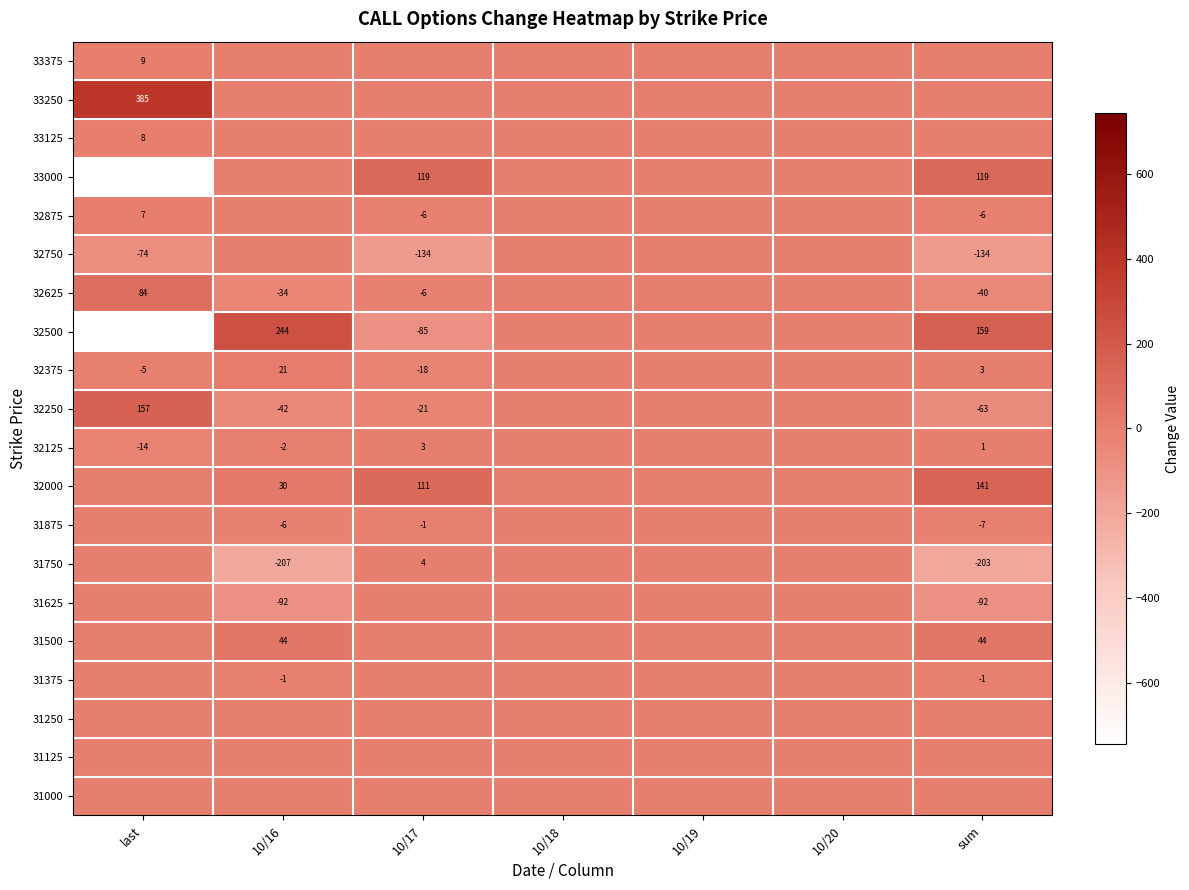

The 32125 series shows 1 at sum. True or false?

True